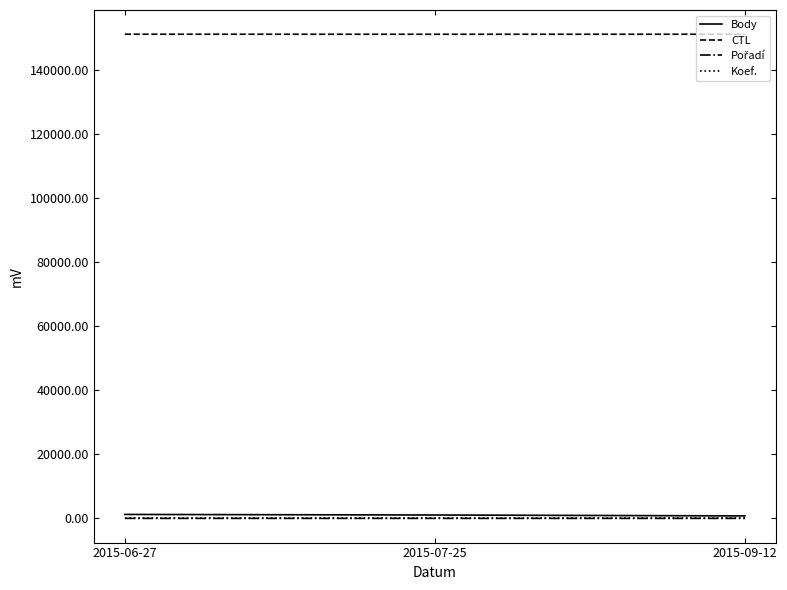

Which series has the largest total across all categories?

CTL